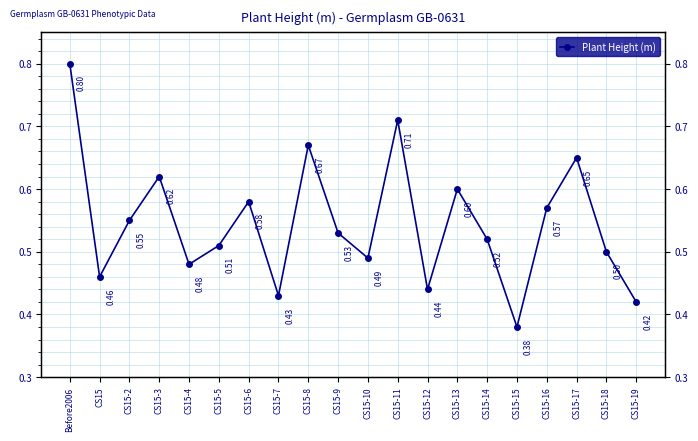

Rank the categories by value from highest to lowest.

Before2006, CS15-11, CS15-8, CS15-17, CS15-3, CS15-13, CS15-6, CS15-16, CS15-2, CS15-9, CS15-14, CS15-5, CS15-18, CS15-10, CS15-4, CS15, CS15-12, CS15-7, CS15-19, CS15-15